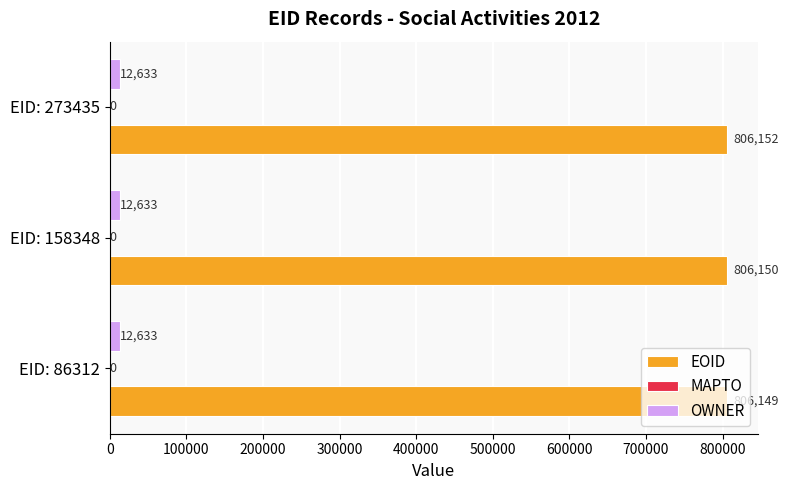

What is the smallest value displayed?

12633